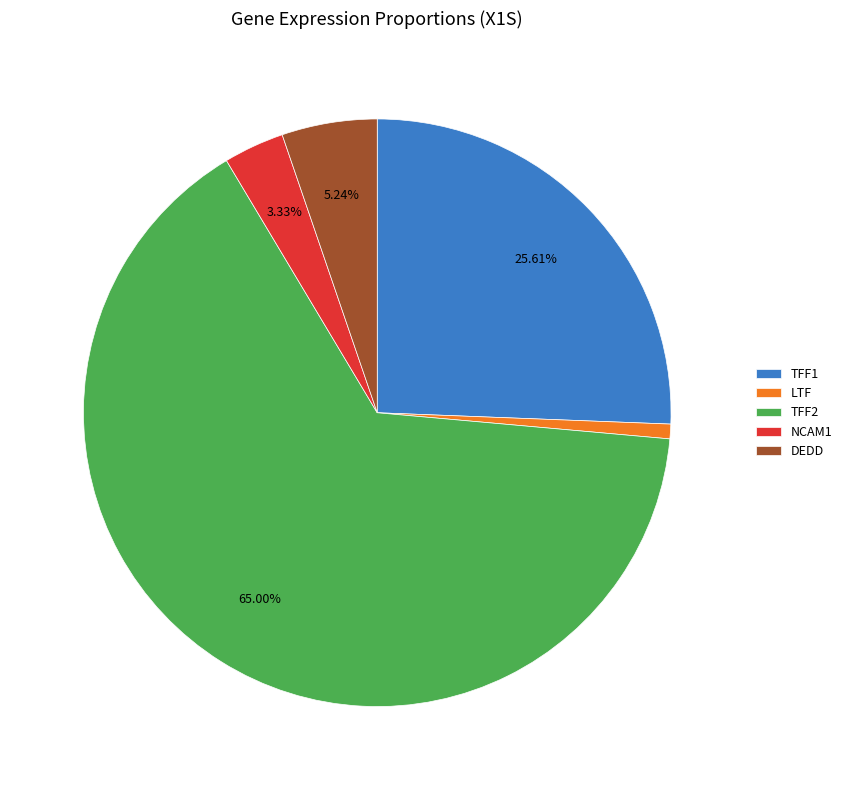

To the nearest percent, what is the difference between the largest and smallest slice percentages?

64%